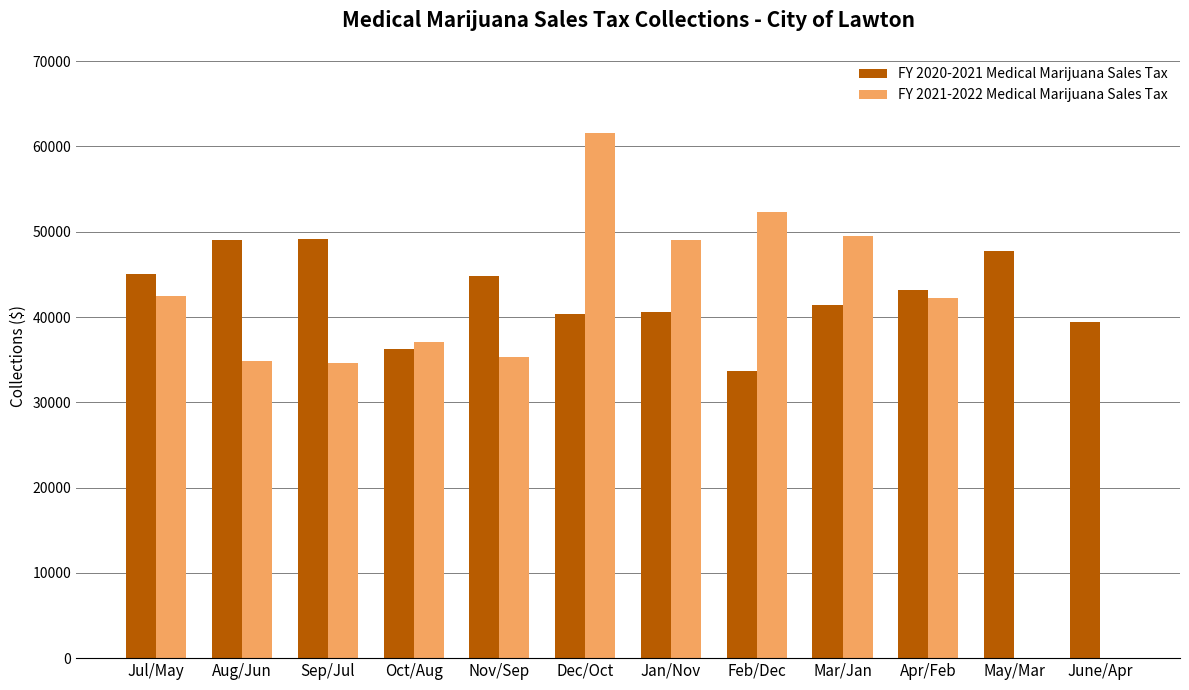

How many data points in FY 2020-2021 Medical Marijuana Sales Tax are above 43131?

6